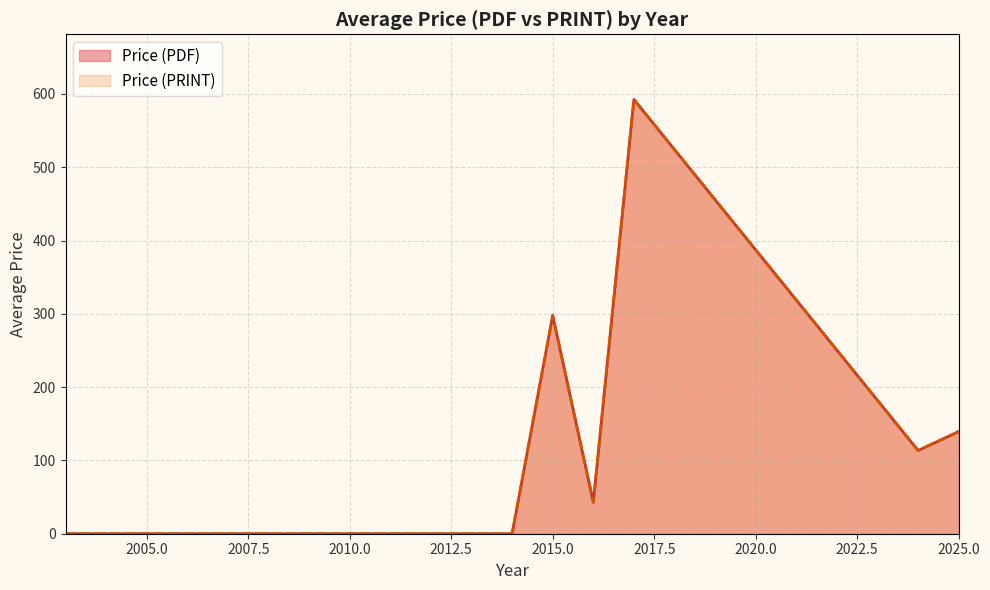

At how many categories does at least one series exceed 453?

3